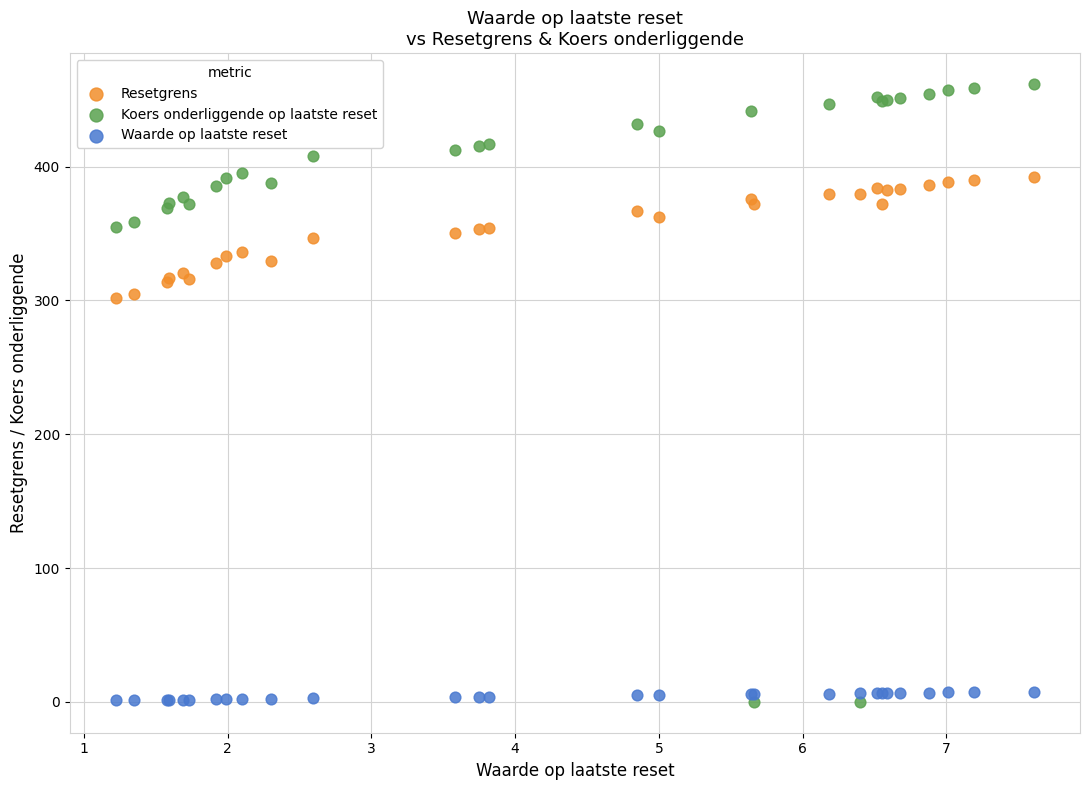

Which series contains the highest Y value?

Koers onderliggende op laatste reset